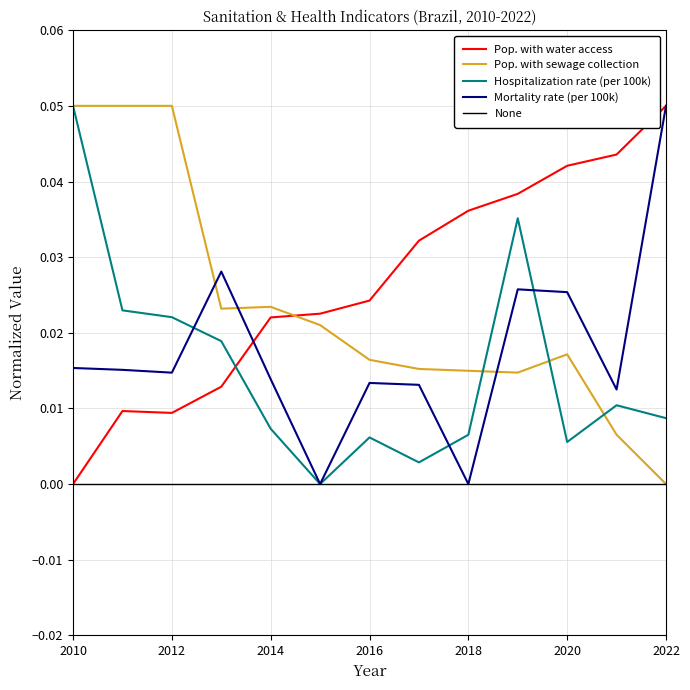

Rank the categories by Pop. with water access value from highest to lowest.

2022, 2021, 2020, 2019, 2018, 2017, 2016, 2015, 2014, 2013, 2011, 2012, 2010